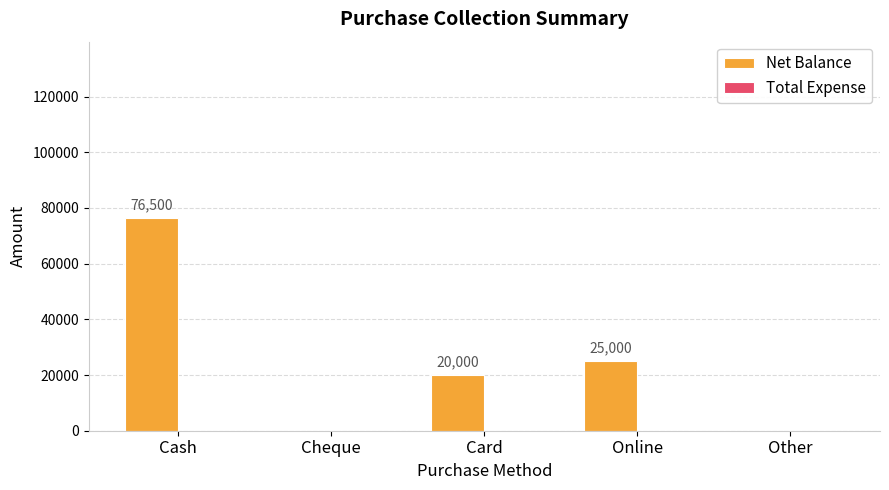

At which label does the data first exceed 20000?

Cash